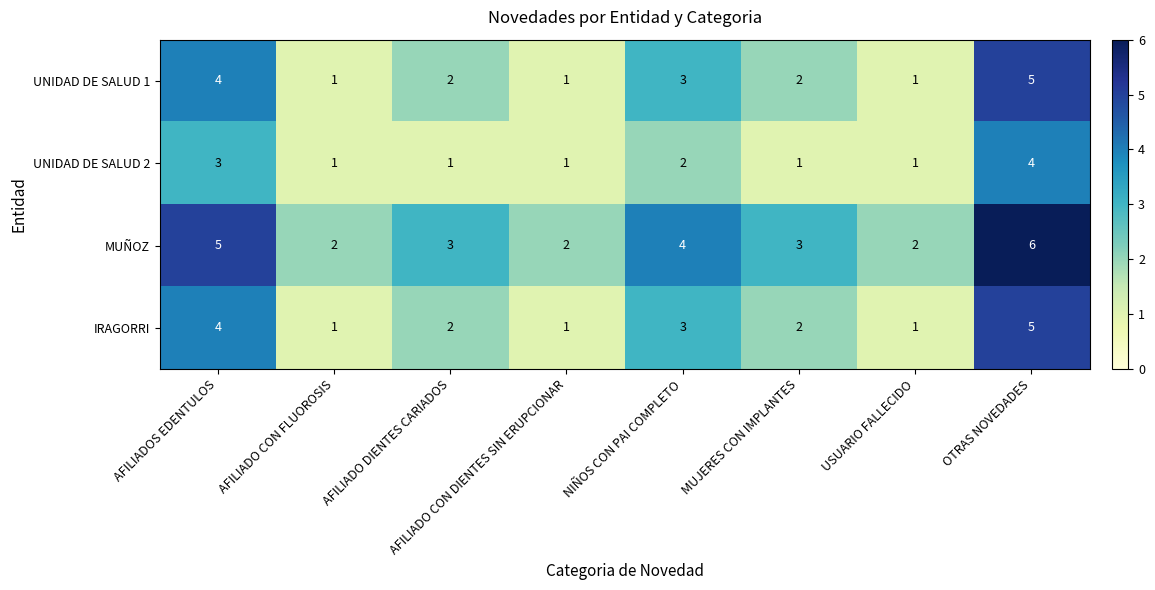

Is it true that MUÑOZ equals 2 at AFILIADO CON DIENTES SIN ERUPCIONAR?

True